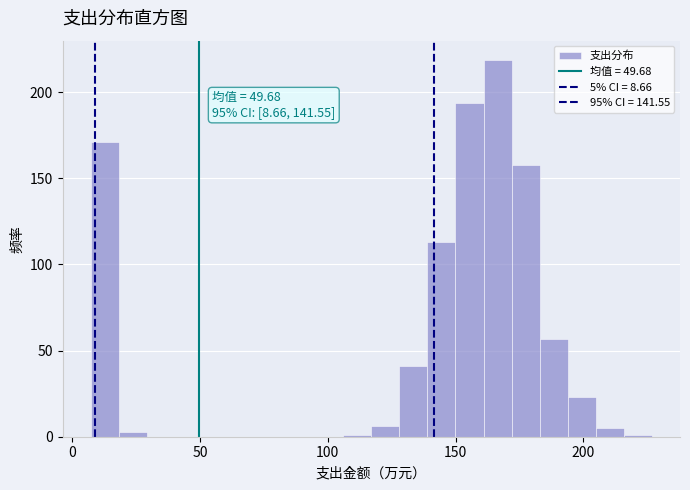

Around what value on the x-axis is the tallest bar? Give the approximate position of its centre, as read against the axis.

165